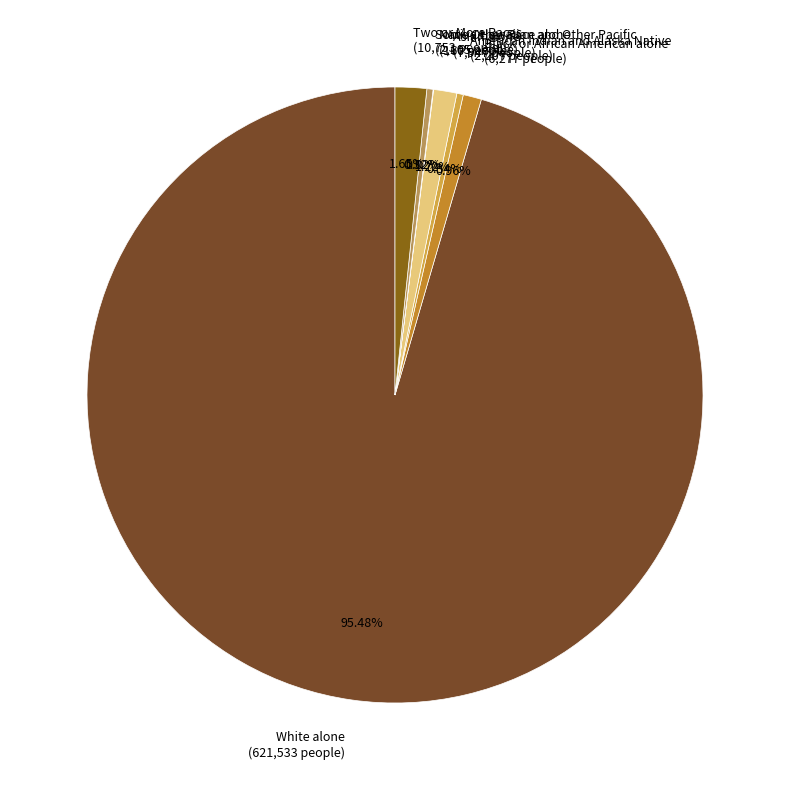

Is there any slice that represents more than half of the pie?

Yes